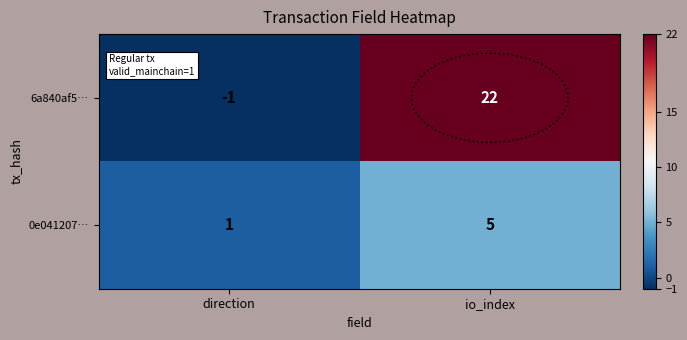

What is the difference between the 6a840af5… values at io_index and direction?

23